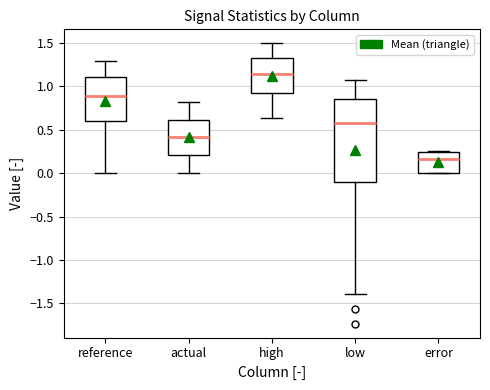

Reading left to right, read every box against the y-axis: the position of its median line, the range the box covers, and the ends of its whiskers. The values are not printed on the chart, so give them approximately, as read against the axis.

reference: median 0.90, box 0.60 to 1.10, whiskers 0.00 to 1.30
actual: median 0.40, box 0.20 to 0.60, whiskers 0.00 to 0.80
high: median 1.15, box 0.90 to 1.35, whiskers 0.65 to 1.50
low: median 0.55, box -0.10 to 0.85, whiskers -1.40 to 1.05
error: median 0.15, box 0.00 to 0.25, whiskers 0.00 to 0.25